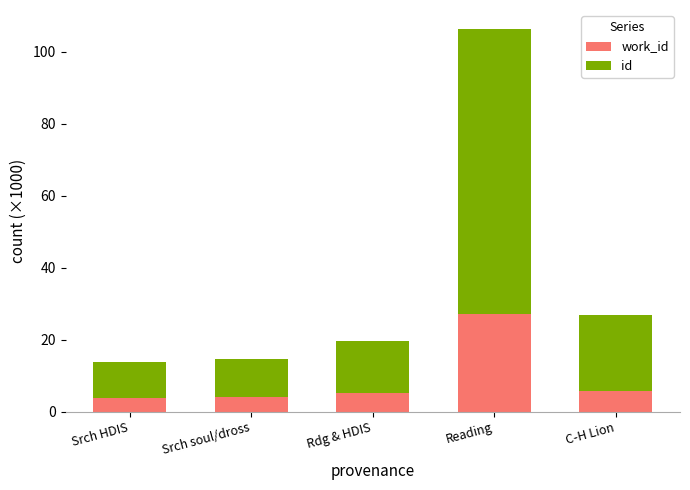

At which category is the sum across all series the highest?

Reading